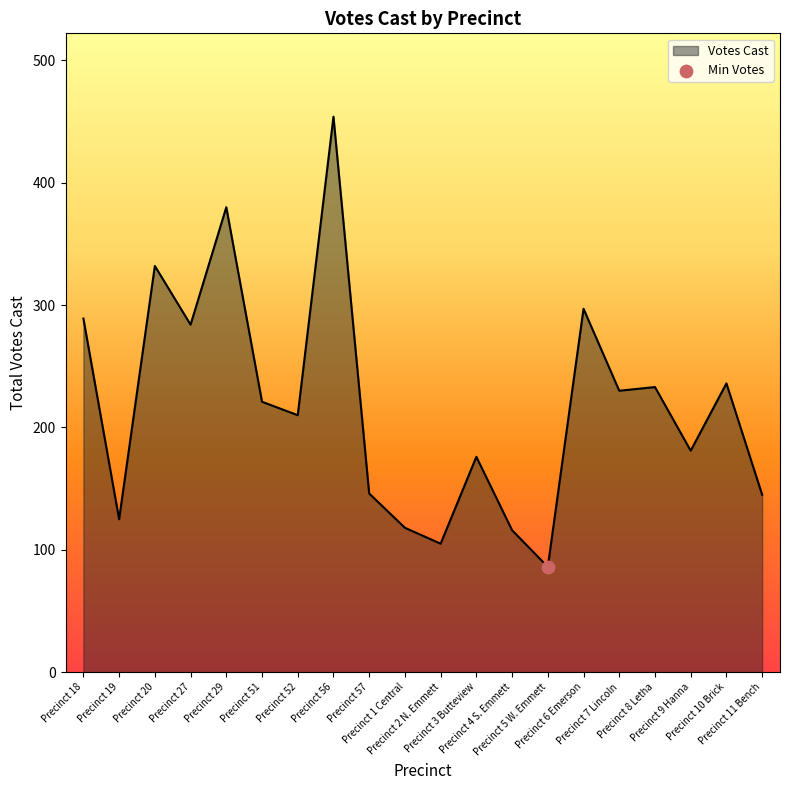

Which has a higher value, Precinct 2 N. Emmett or Precinct 11 Bench?

Precinct 11 Bench